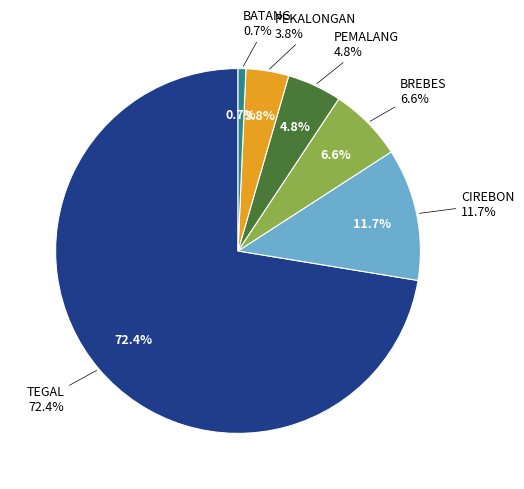

Between CIREBON and TEGAL, which is larger?

TEGAL